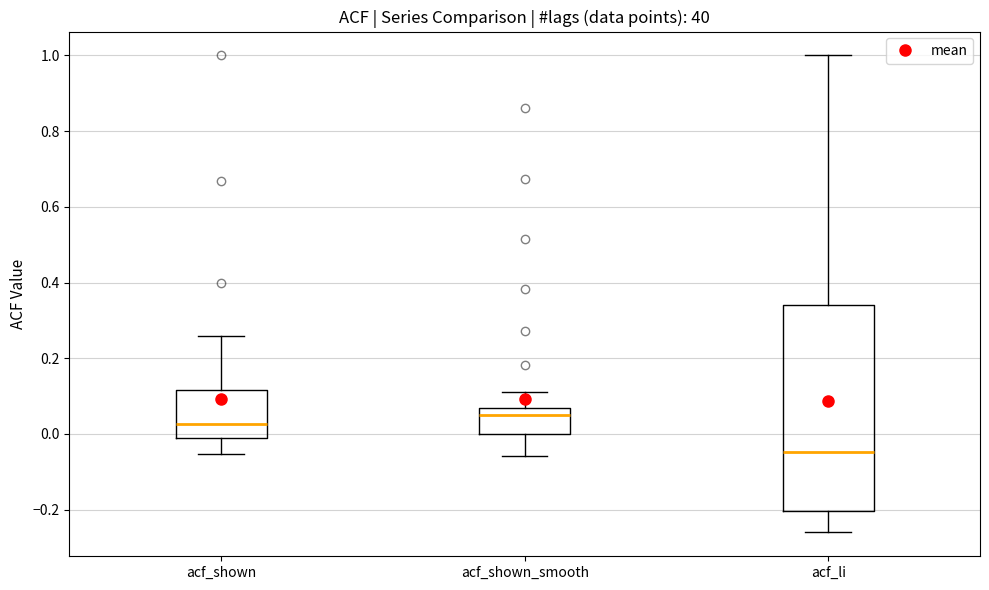

Where does the upper whisker of the box for acf_shown_smooth end on the y-axis? The values are not printed on the chart, so give them approximately, as read against the axis.

0.12